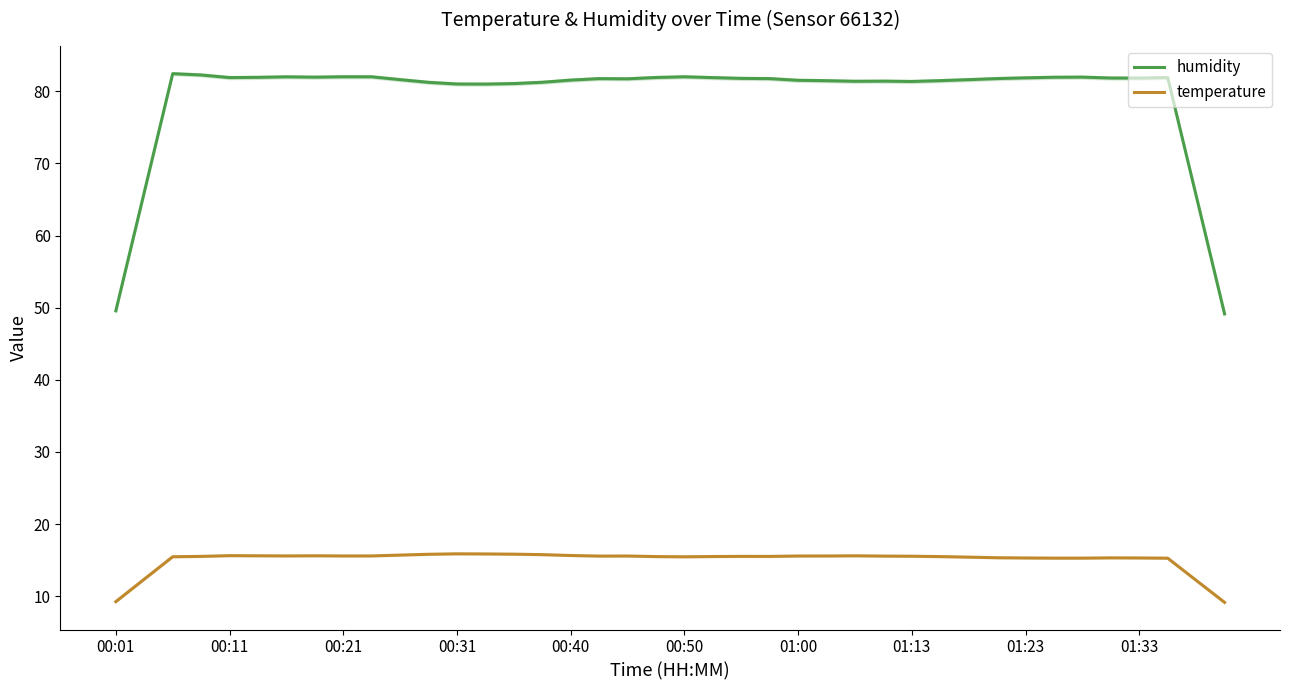

At how many categories does at least one series exceed 76?

36